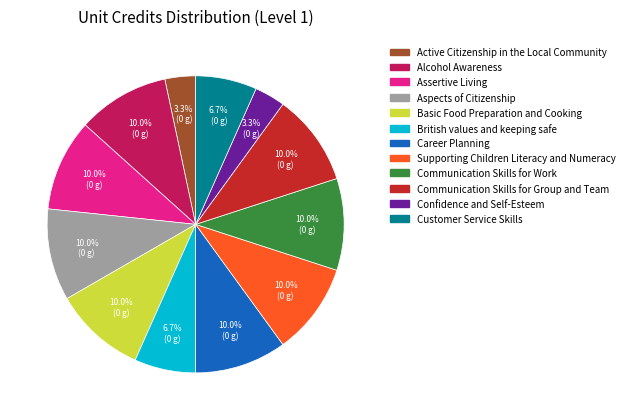

Is there any slice that represents more than half of the pie?

No